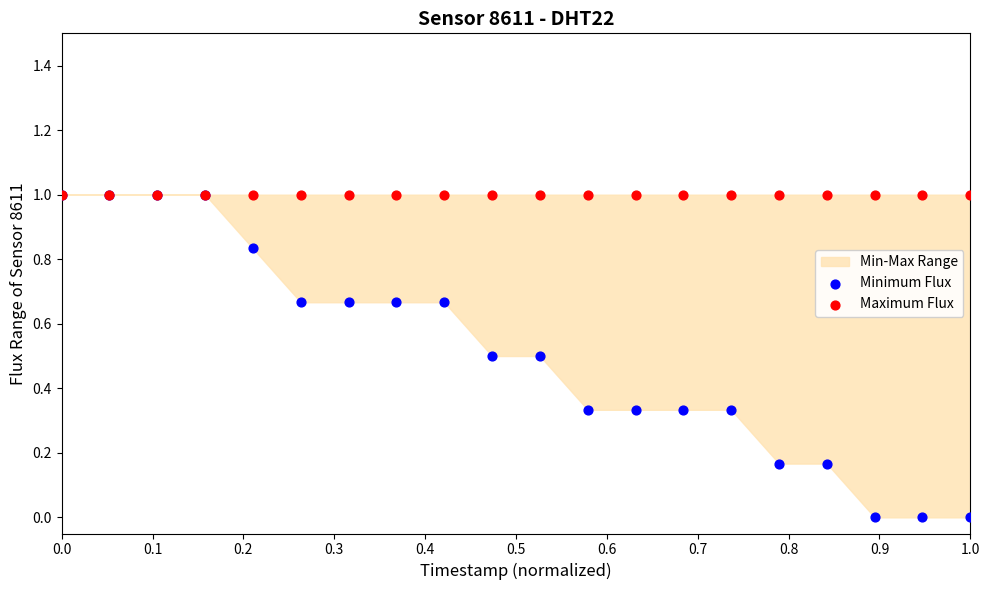

Which series contains the lowest Y value?

Minimum Flux